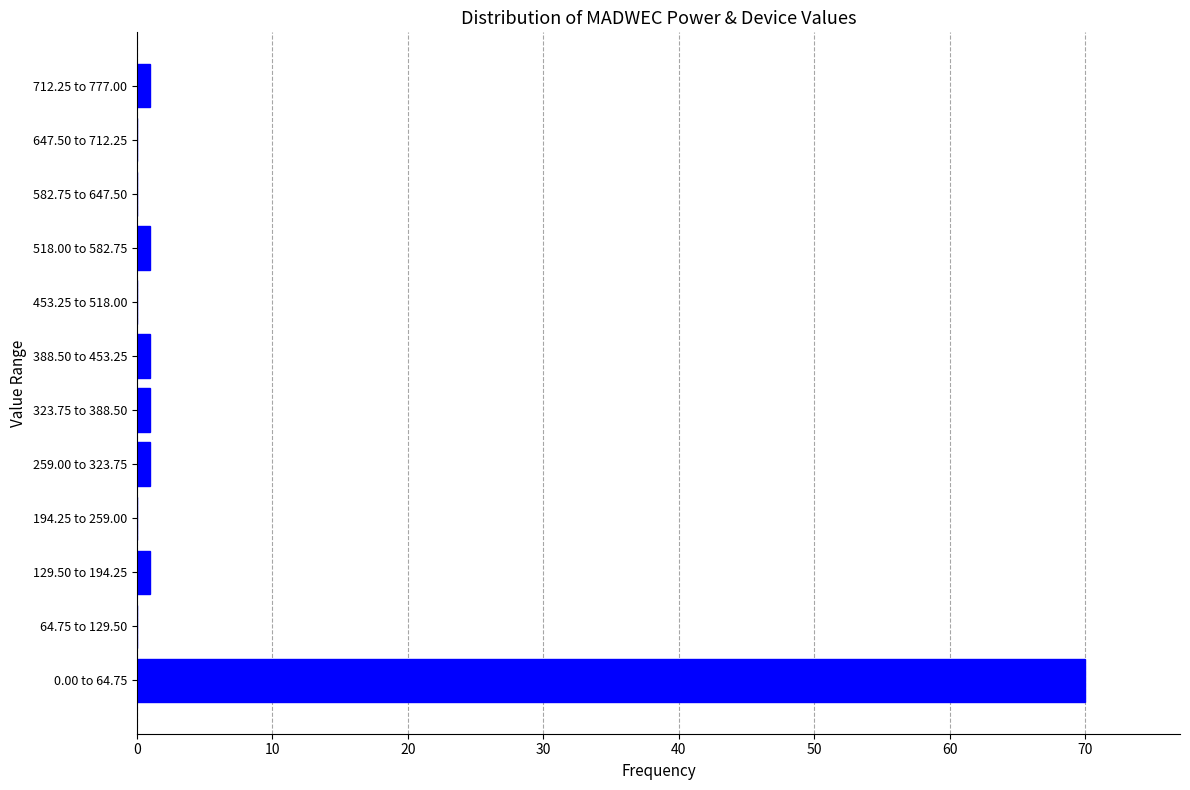

Reading bottom to top, transcribe all the data shown in this chart.

0.00 to 64.75=70	64.75 to 129.50=0	129.50 to 194.25=1	194.25 to 259.00=0	259.00 to 323.75=1	323.75 to 388.50=1	388.50 to 453.25=1	453.25 to 518.00=0	518.00 to 582.75=1	582.75 to 647.50=0	647.50 to 712.25=0	712.25 to 777.00=1